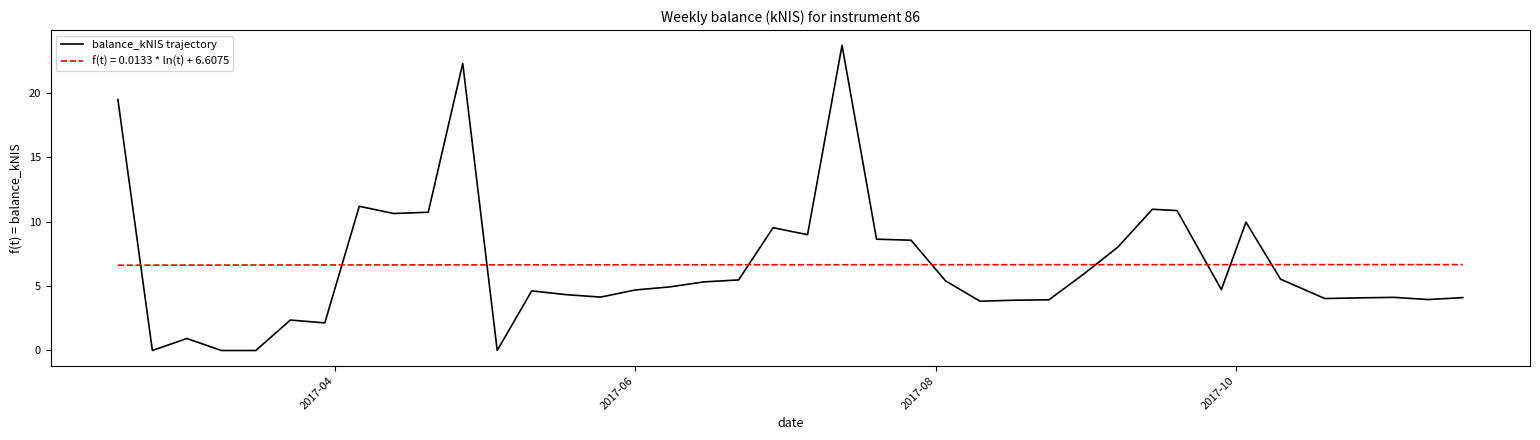

Rank the series by their maximum value, from highest to lowest.

balance_kNIS trajectory, f(t) = 0.0133 * ln(t) + 6.6075